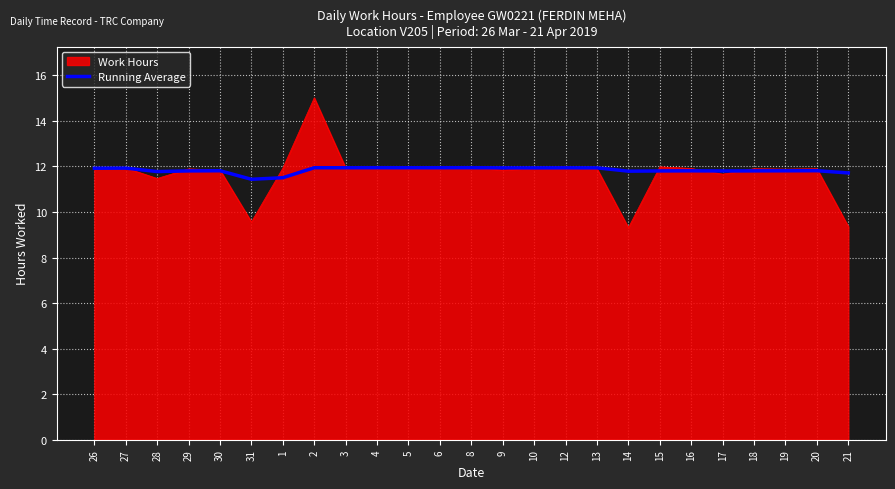

The value of Running Average at 18 is 11.8. True or false?

True